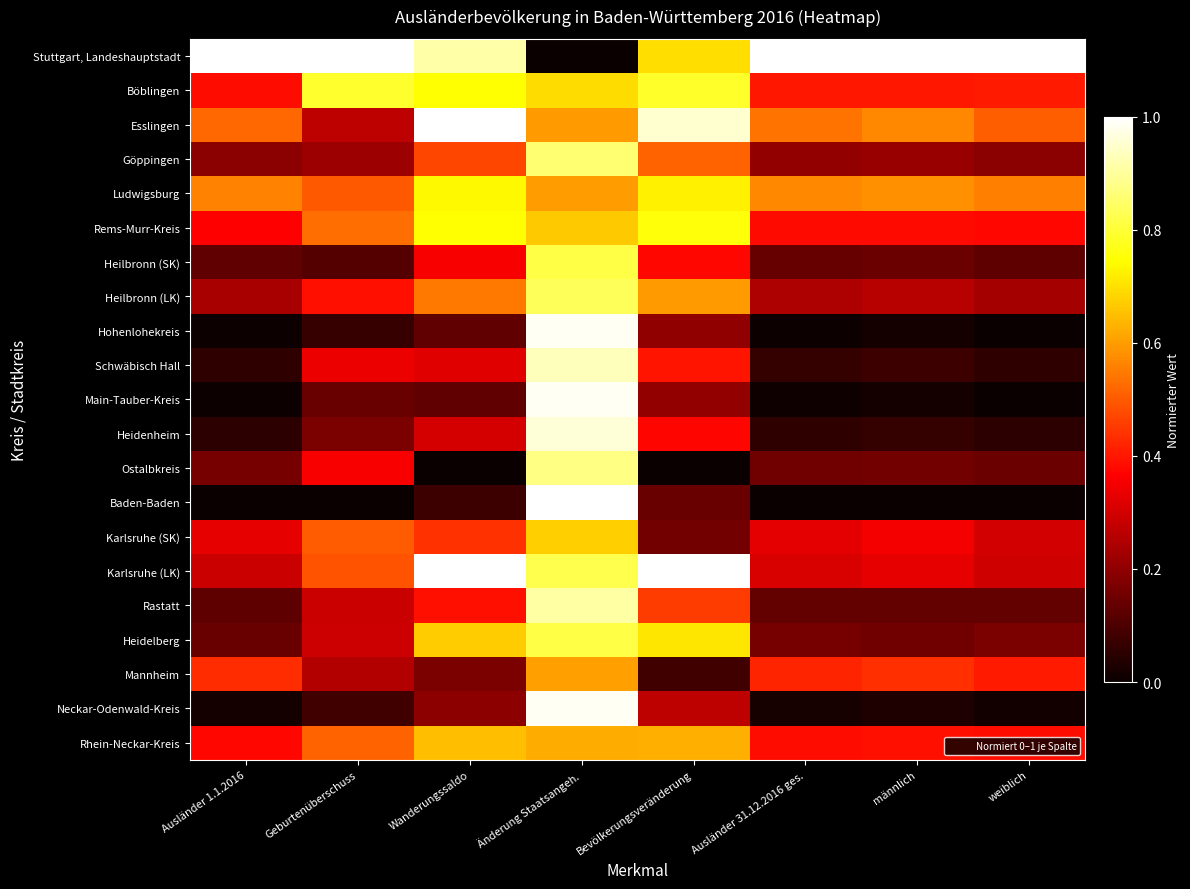

Reading left to right, extract all data points from this chart.

Stuttgart, Landeshauptstadt: Ausländer 1.1.2016=1.0	Geburtenüberschuss=1.0	Wanderungssaldo=0.9	Änderung Staatsangeh.=0.0	Bevölkerungsveränderung=0.7	Ausländer 31.12.2016 ges.=1.0	männlich=1.0	weiblich=1.0
Böblingen: Ausländer 1.1.2016=0.4	Geburtenüberschuss=0.8	Wanderungssaldo=0.7	Änderung Staatsangeh.=0.7	Bevölkerungsveränderung=0.8	Ausländer 31.12.2016 ges.=0.4	männlich=0.4	weiblich=0.4
Esslingen: Ausländer 1.1.2016=0.5	Geburtenüberschuss=0.3	Wanderungssaldo=1.0	Änderung Staatsangeh.=0.6	Bevölkerungsveränderung=1.0	Ausländer 31.12.2016 ges.=0.5	männlich=0.6	weiblich=0.5
Göppingen: Ausländer 1.1.2016=0.2	Geburtenüberschuss=0.2	Wanderungssaldo=0.5	Änderung Staatsangeh.=0.9	Bevölkerungsveränderung=0.5	Ausländer 31.12.2016 ges.=0.2	männlich=0.2	weiblich=0.2
Ludwigsburg: Ausländer 1.1.2016=0.6	Geburtenüberschuss=0.5	Wanderungssaldo=0.7	Änderung Staatsangeh.=0.6	Bevölkerungsveränderung=0.7	Ausländer 31.12.2016 ges.=0.6	männlich=0.6	weiblich=0.6
Rems-Murr-Kreis: Ausländer 1.1.2016=0.4	Geburtenüberschuss=0.5	Wanderungssaldo=0.7	Änderung Staatsangeh.=0.7	Bevölkerungsveränderung=0.8	Ausländer 31.12.2016 ges.=0.4	männlich=0.4	weiblich=0.4
Heilbronn (SK): Ausländer 1.1.2016=0.1	Geburtenüberschuss=0.1	Wanderungssaldo=0.4	Änderung Staatsangeh.=0.8	Bevölkerungsveränderung=0.4	Ausländer 31.12.2016 ges.=0.1	männlich=0.1	weiblich=0.1
Heilbronn (LK): Ausländer 1.1.2016=0.2	Geburtenüberschuss=0.4	Wanderungssaldo=0.5	Änderung Staatsangeh.=0.8	Bevölkerungsveränderung=0.6	Ausländer 31.12.2016 ges.=0.2	männlich=0.3	weiblich=0.2
Hohenlohekreis: Ausländer 1.1.2016=0.0	Geburtenüberschuss=0.1	Wanderungssaldo=0.1	Änderung Staatsangeh.=1.0	Bevölkerungsveränderung=0.2	Ausländer 31.12.2016 ges.=0.0	männlich=0.0	weiblich=0.0
Schwäbisch Hall: Ausländer 1.1.2016=0.1	Geburtenüberschuss=0.3	Wanderungssaldo=0.3	Änderung Staatsangeh.=0.9	Bevölkerungsveränderung=0.4	Ausländer 31.12.2016 ges.=0.1	männlich=0.1	weiblich=0.1
Main-Tauber-Kreis: Ausländer 1.1.2016=0.0	Geburtenüberschuss=0.1	Wanderungssaldo=0.1	Änderung Staatsangeh.=1.0	Bevölkerungsveränderung=0.2	Ausländer 31.12.2016 ges.=0.0	männlich=0.0	weiblich=0.0
Heidenheim: Ausländer 1.1.2016=0.1	Geburtenüberschuss=0.2	Wanderungssaldo=0.3	Änderung Staatsangeh.=1.0	Bevölkerungsveränderung=0.4	Ausländer 31.12.2016 ges.=0.1	männlich=0.1	weiblich=0.1
Ostalbkreis: Ausländer 1.1.2016=0.2	Geburtenüberschuss=0.4	Wanderungssaldo=0.0	Änderung Staatsangeh.=0.9	Bevölkerungsveränderung=0.0	Ausländer 31.12.2016 ges.=0.2	männlich=0.2	weiblich=0.1
Baden-Baden: Ausländer 1.1.2016=0.0	Geburtenüberschuss=0.0	Wanderungssaldo=0.1	Änderung Staatsangeh.=1.0	Bevölkerungsveränderung=0.1	Ausländer 31.12.2016 ges.=0.0	männlich=0.0	weiblich=0.0
Karlsruhe (SK): Ausländer 1.1.2016=0.3	Geburtenüberschuss=0.5	Wanderungssaldo=0.4	Änderung Staatsangeh.=0.7	Bevölkerungsveränderung=0.2	Ausländer 31.12.2016 ges.=0.3	männlich=0.4	weiblich=0.3
Karlsruhe (LK): Ausländer 1.1.2016=0.3	Geburtenüberschuss=0.5	Wanderungssaldo=1.0	Änderung Staatsangeh.=0.8	Bevölkerungsveränderung=1.0	Ausländer 31.12.2016 ges.=0.3	männlich=0.3	weiblich=0.3
Rastatt: Ausländer 1.1.2016=0.1	Geburtenüberschuss=0.3	Wanderungssaldo=0.4	Änderung Staatsangeh.=0.9	Bevölkerungsveränderung=0.5	Ausländer 31.12.2016 ges.=0.1	männlich=0.1	weiblich=0.1
Heidelberg: Ausländer 1.1.2016=0.1	Geburtenüberschuss=0.3	Wanderungssaldo=0.7	Änderung Staatsangeh.=0.8	Bevölkerungsveränderung=0.7	Ausländer 31.12.2016 ges.=0.2	männlich=0.2	weiblich=0.2
Mannheim: Ausländer 1.1.2016=0.4	Geburtenüberschuss=0.3	Wanderungssaldo=0.2	Änderung Staatsangeh.=0.6	Bevölkerungsveränderung=0.1	Ausländer 31.12.2016 ges.=0.4	männlich=0.4	weiblich=0.4
Neckar-Odenwald-Kreis: Ausländer 1.1.2016=0.0	Geburtenüberschuss=0.1	Wanderungssaldo=0.2	Änderung Staatsangeh.=1.0	Bevölkerungsveränderung=0.3	Ausländer 31.12.2016 ges.=0.0	männlich=0.0	weiblich=0.0
Rhein-Neckar-Kreis: Ausländer 1.1.2016=0.4	Geburtenüberschuss=0.5	Wanderungssaldo=0.6	Änderung Staatsangeh.=0.6	Bevölkerungsveränderung=0.6	Ausländer 31.12.2016 ges.=0.4	männlich=0.4	weiblich=0.4